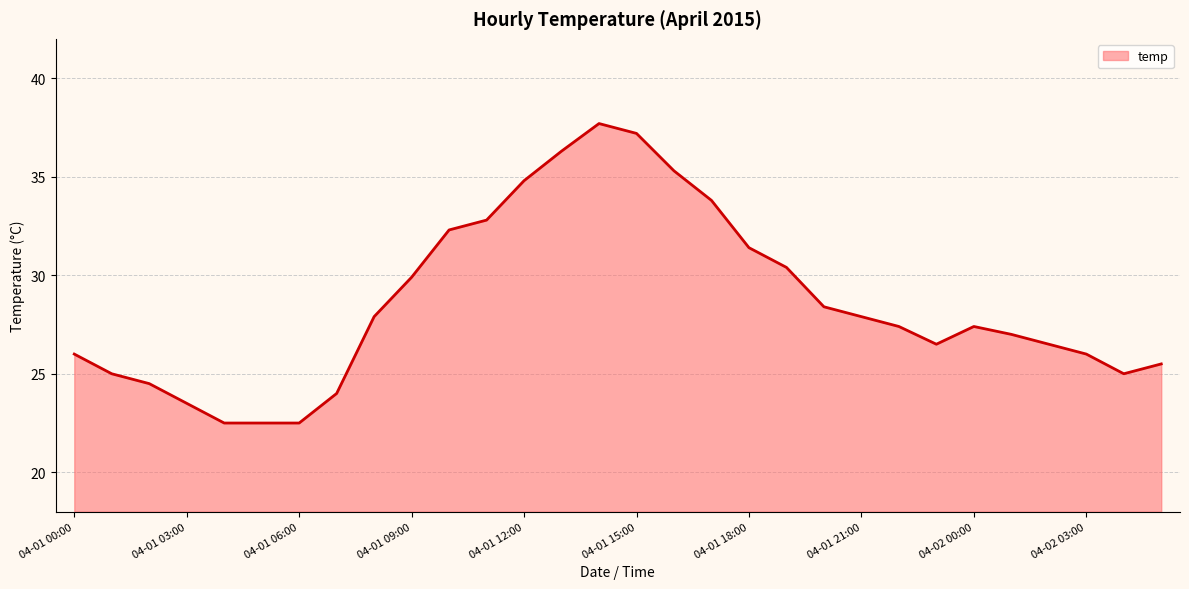

What is the maximum value shown in the chart?

37.7